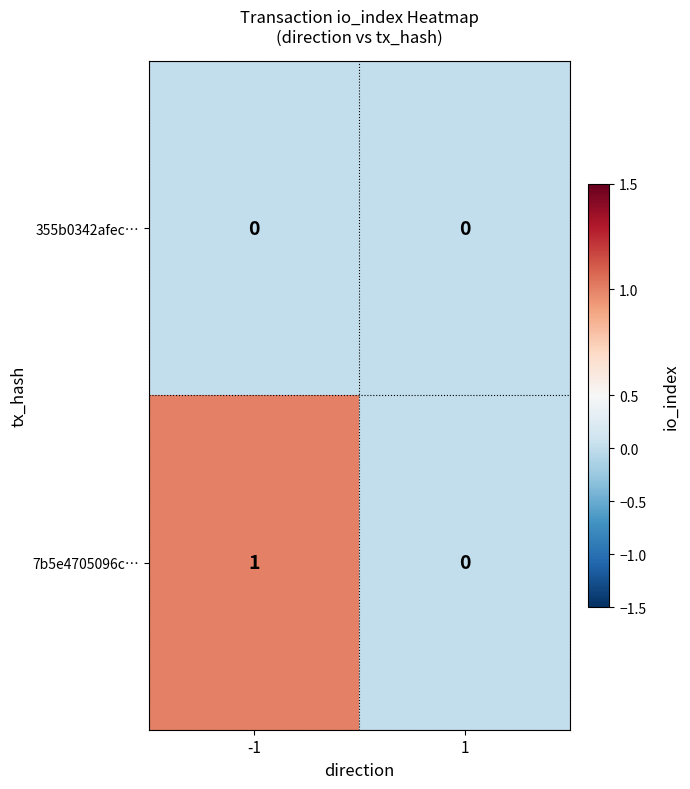

What is the total value across all series at -1?

1